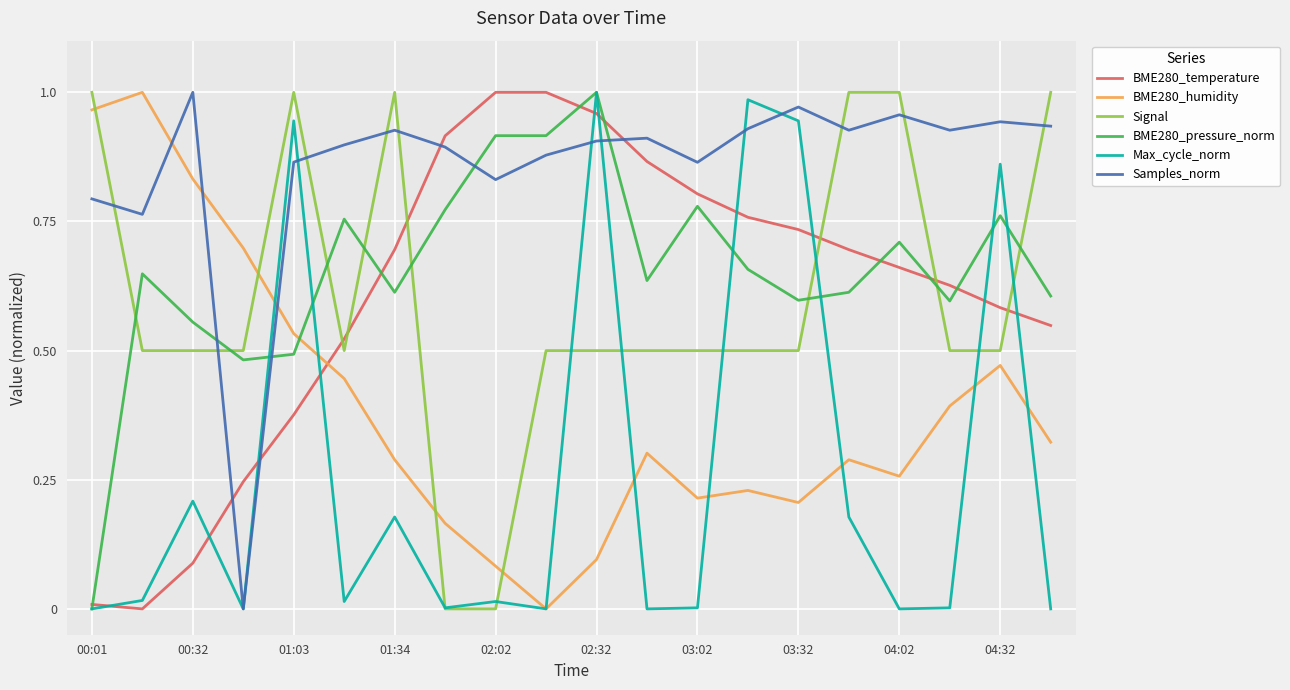

Which series has the largest total across all categories?

Samples_norm